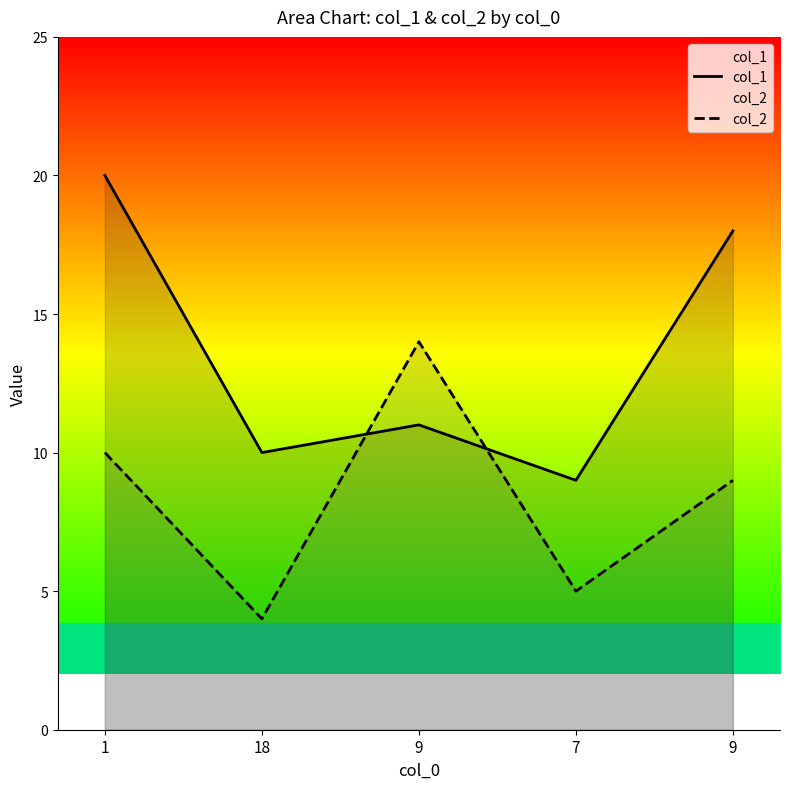

Is it true that col_1 equals 14 at 7?

False